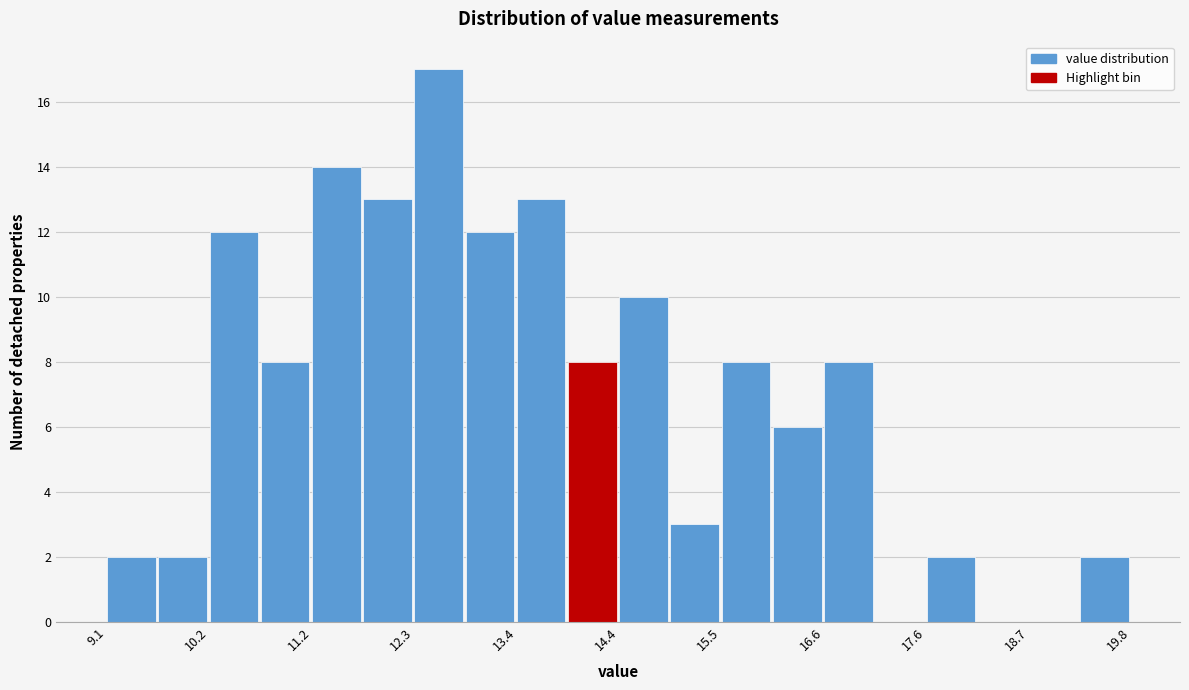

Read against the x-axis, roughly where is the centre of the tallest bar?

12.6